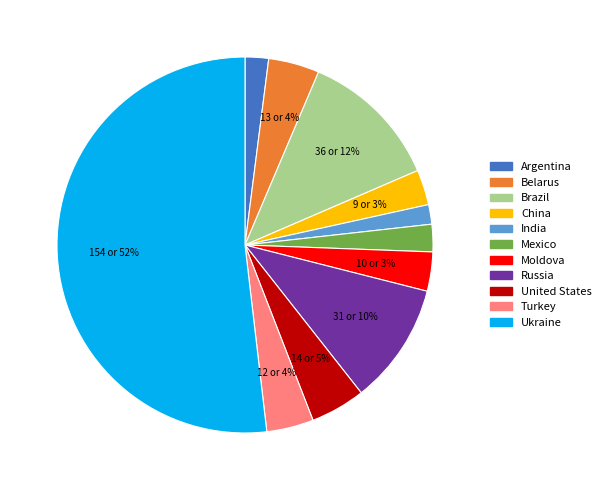

Which slice represents more than half of the pie?

Ukraine